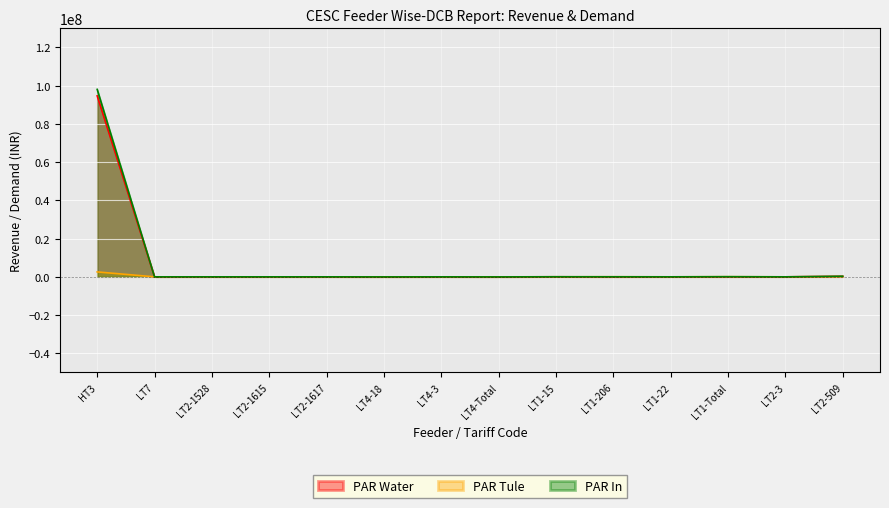

How many categories are shown in the chart?

14